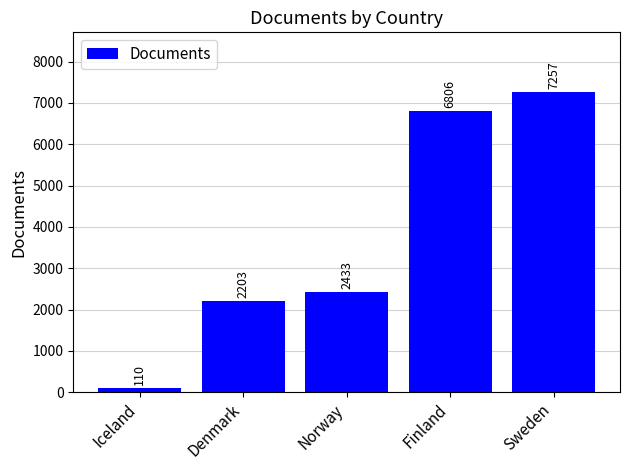

What is the difference between the values at Sweden and Finland?

451